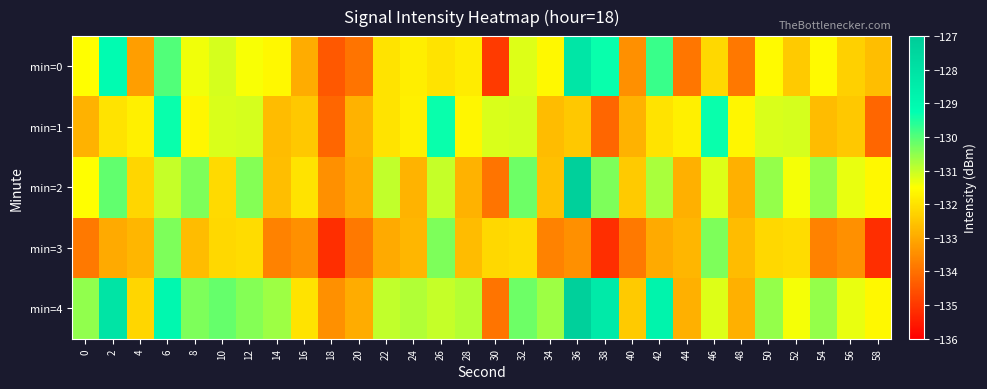

Reading left to right, extract all data points from this chart.

min=0: 0=-131.5	2=-129.1	4=-133.2	6=-130.0	8=-131.4	10=-131.1	12=-131.4	14=-131.6	16=-133.0	18=-134.4	20=-133.9	22=-132.0	24=-131.8	26=-132.0	28=-131.8	30=-135.0	32=-131.2	34=-131.6	36=-128.2	38=-129.4	40=-133.4	42=-129.8	44=-133.9	46=-132.2	48=-133.9	50=-131.6	52=-132.4	54=-131.6	56=-132.3	58=-132.6
min=1: 0=-132.8	2=-132.0	4=-131.8	6=-129.3	8=-131.7	10=-131.2	12=-131.1	14=-132.7	16=-132.5	18=-134.2	20=-132.8	22=-132.0	24=-131.8	26=-129.3	28=-131.7	30=-131.2	32=-131.1	34=-132.7	36=-132.5	38=-134.2	40=-132.8	42=-132.0	44=-131.8	46=-129.3	48=-131.7	50=-131.2	52=-131.1	54=-132.7	56=-132.5	58=-134.2
min=2: 0=-131.5	2=-130.1	4=-132.2	6=-131.0	8=-130.4	10=-132.1	12=-130.4	14=-132.6	16=-132.0	18=-133.4	20=-132.9	22=-131.0	24=-132.8	26=-131.0	28=-132.8	30=-134.0	32=-130.2	34=-132.6	36=-127.2	38=-130.4	40=-132.4	42=-130.8	44=-132.9	46=-131.2	48=-132.9	50=-130.6	52=-131.4	54=-130.6	56=-131.3	58=-131.6
min=3: 0=-133.8	2=-133.0	4=-132.8	6=-130.3	8=-132.7	10=-132.2	12=-132.1	14=-133.7	16=-133.5	18=-135.2	20=-133.8	22=-133.0	24=-132.8	26=-130.3	28=-132.7	30=-132.2	32=-132.1	34=-133.7	36=-133.5	38=-135.2	40=-133.8	42=-133.0	44=-132.8	46=-130.3	48=-132.7	50=-132.2	52=-132.1	54=-133.7	56=-133.5	58=-135.2
min=4: 0=-130.5	2=-128.1	4=-132.2	6=-129.0	8=-130.4	10=-130.1	12=-130.4	14=-130.6	16=-132.0	18=-133.4	20=-132.9	22=-131.0	24=-130.8	26=-131.0	28=-130.8	30=-134.0	32=-130.2	34=-130.6	36=-127.2	38=-128.4	40=-132.4	42=-128.8	44=-132.9	46=-131.2	48=-132.9	50=-130.6	52=-131.4	54=-130.6	56=-131.3	58=-131.6